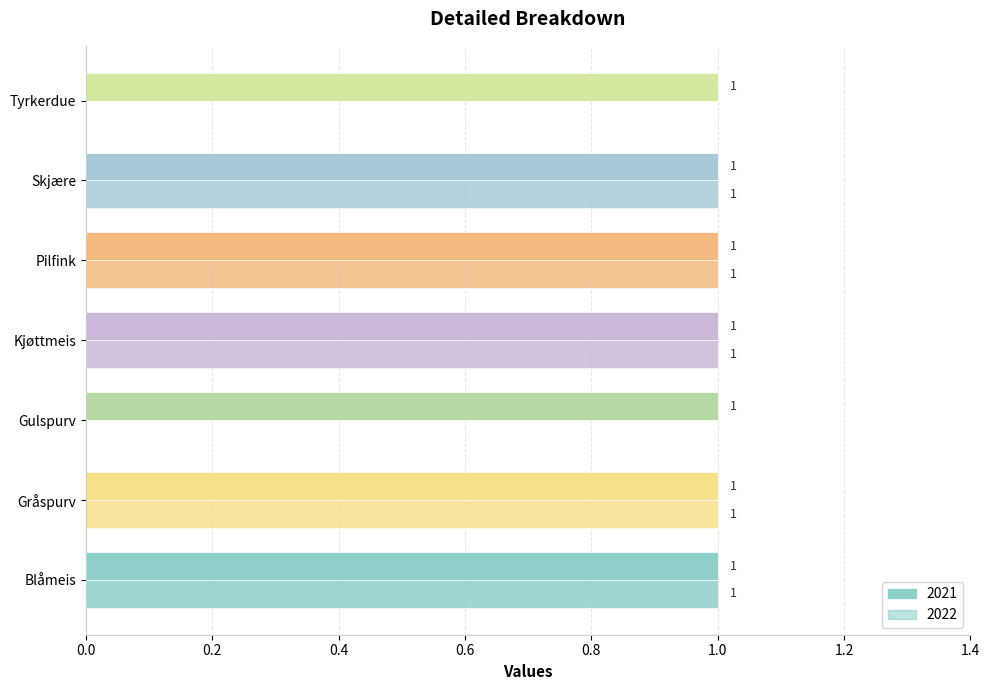

The chart shows a value of 1 at Blåmeis. True or false?

False